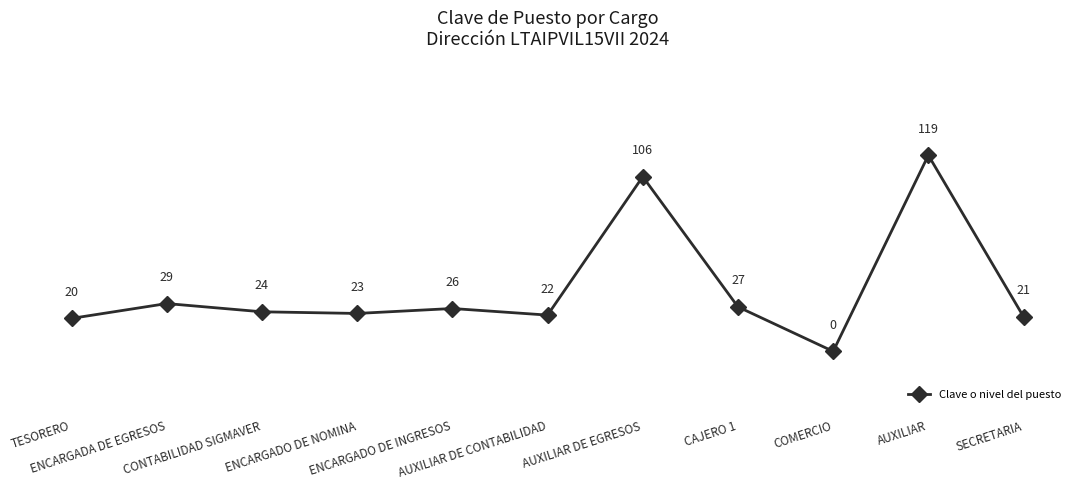

What is the ratio of the value at AUXILIAR DE CONTABILIDAD to the value at AUXILIAR?

0.2